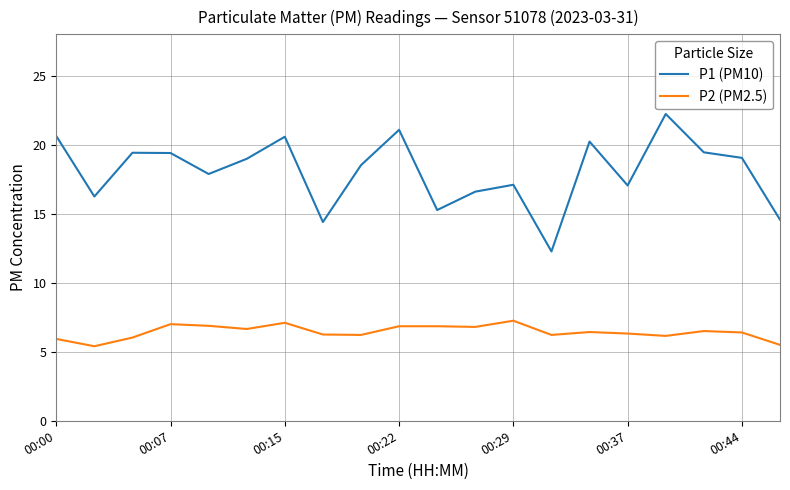

Which series has the largest range (max minus min)?

P1 (PM10)